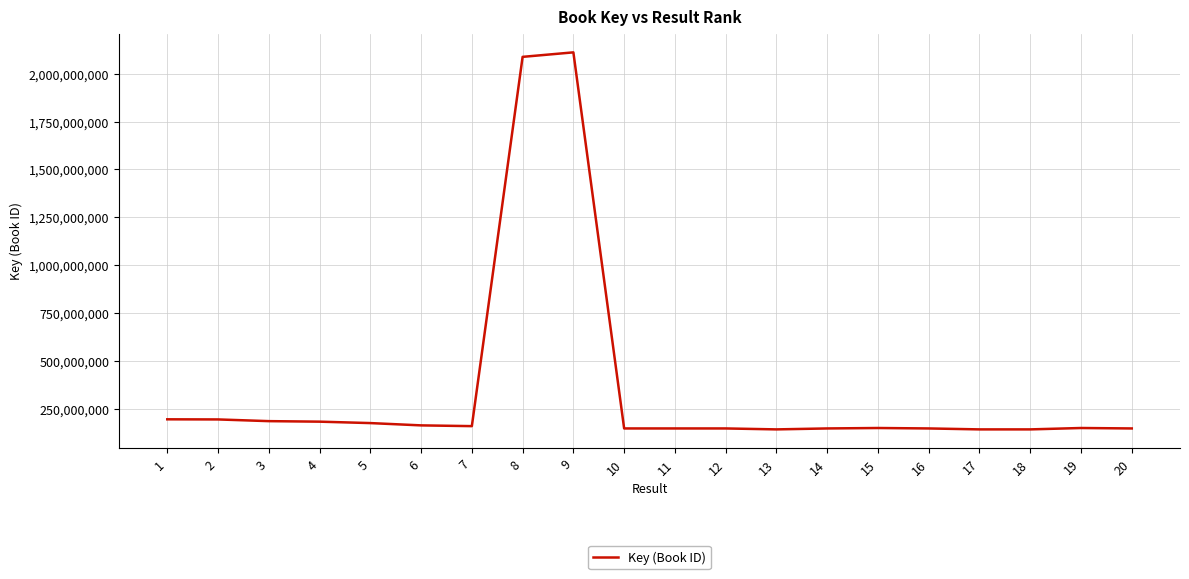

What value does the data have at 9, to the nearest 50?

2111904150